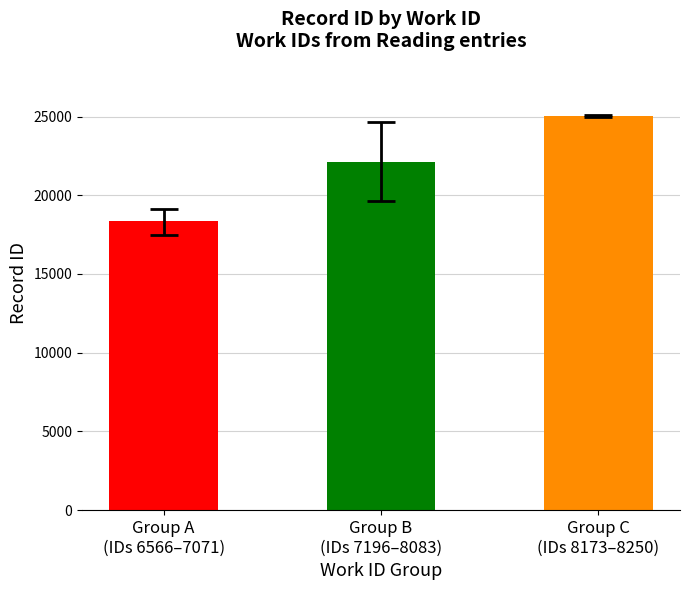

Rank the categories by value from lowest to highest.

Group A
(IDs 6566–7071), Group B
(IDs 7196–8083), Group C
(IDs 8173–8250)